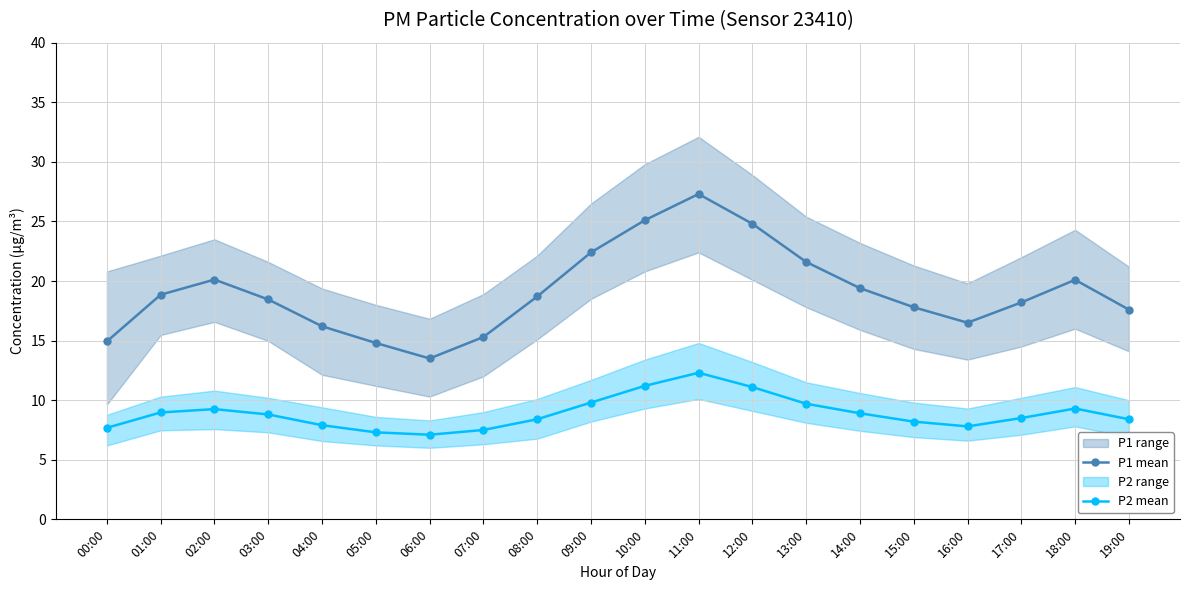

Reading right to left, extract all data points from this chart.

P1 mean: 19:00=17.6	18:00=20.1	17:00=18.2	16:00=16.5	15:00=17.8	14:00=19.4	13:00=21.6	12:00=24.8	11:00=27.3	10:00=25.1	09:00=22.4	08:00=18.7	07:00=15.3	06:00=13.5	05:00=14.8	04:00=16.2	03:00=18.4	02:00=20.1	01:00=18.9	00:00=14.9
P2 mean: 19:00=8.4	18:00=9.3	17:00=8.5	16:00=7.8	15:00=8.2	14:00=8.9	13:00=9.7	12:00=11.1	11:00=12.3	10:00=11.2	09:00=9.8	08:00=8.4	07:00=7.5	06:00=7.1	05:00=7.3	04:00=7.9	03:00=8.8	02:00=9.2	01:00=9.0	00:00=7.7